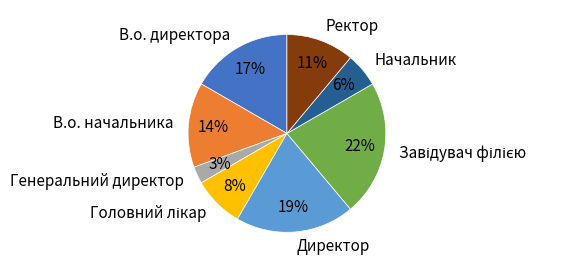

To the nearest percent, what portion does В.о. директора represent?

17%